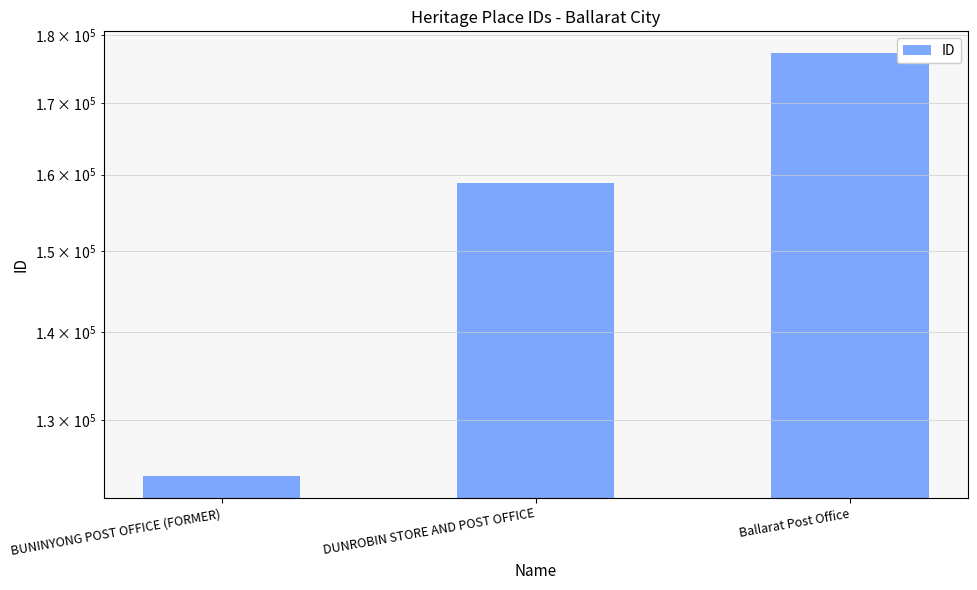

How many series are shown in this chart?

1